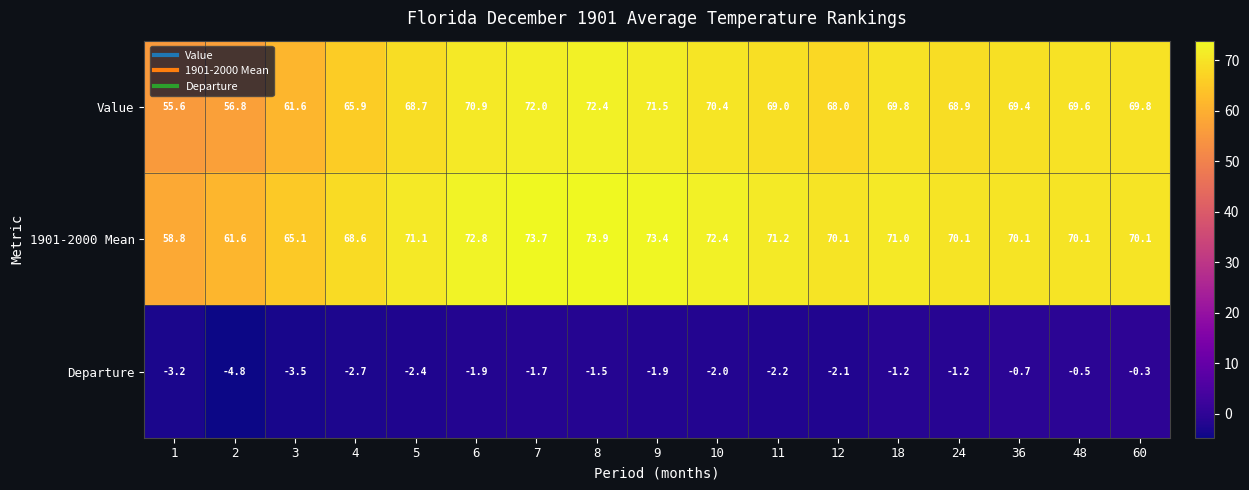

Is it true that Value equals 55.6 at 1?

True